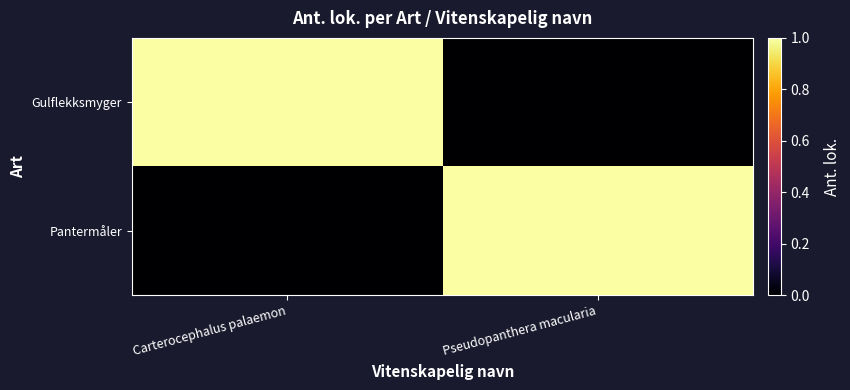

At how many categories does at least one series exceed 0?

2